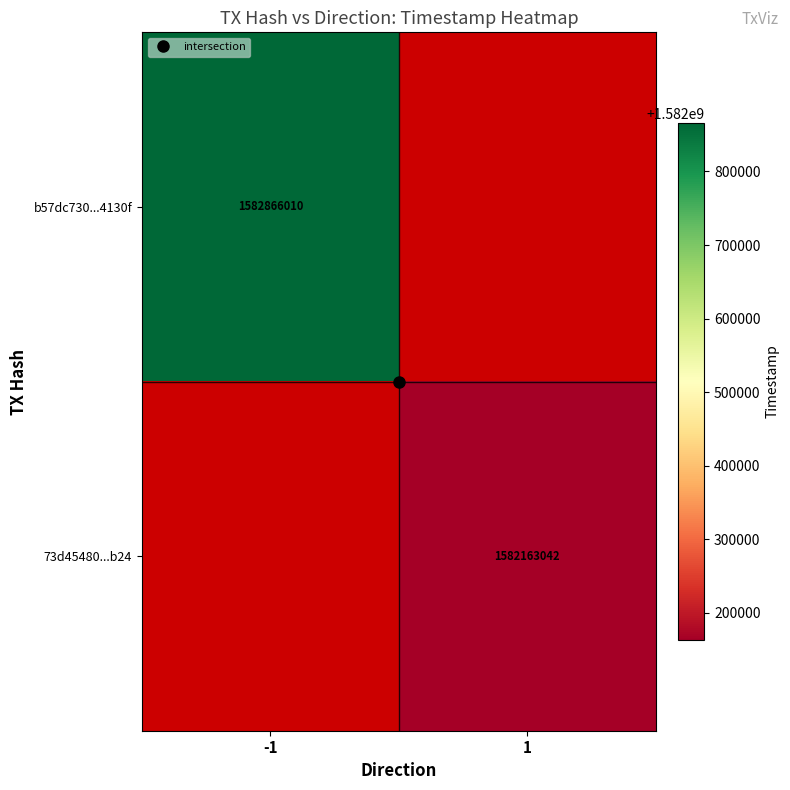

List the series in order of their overall mean, highest first.

b57dc730...4130f, 73d45480...b24